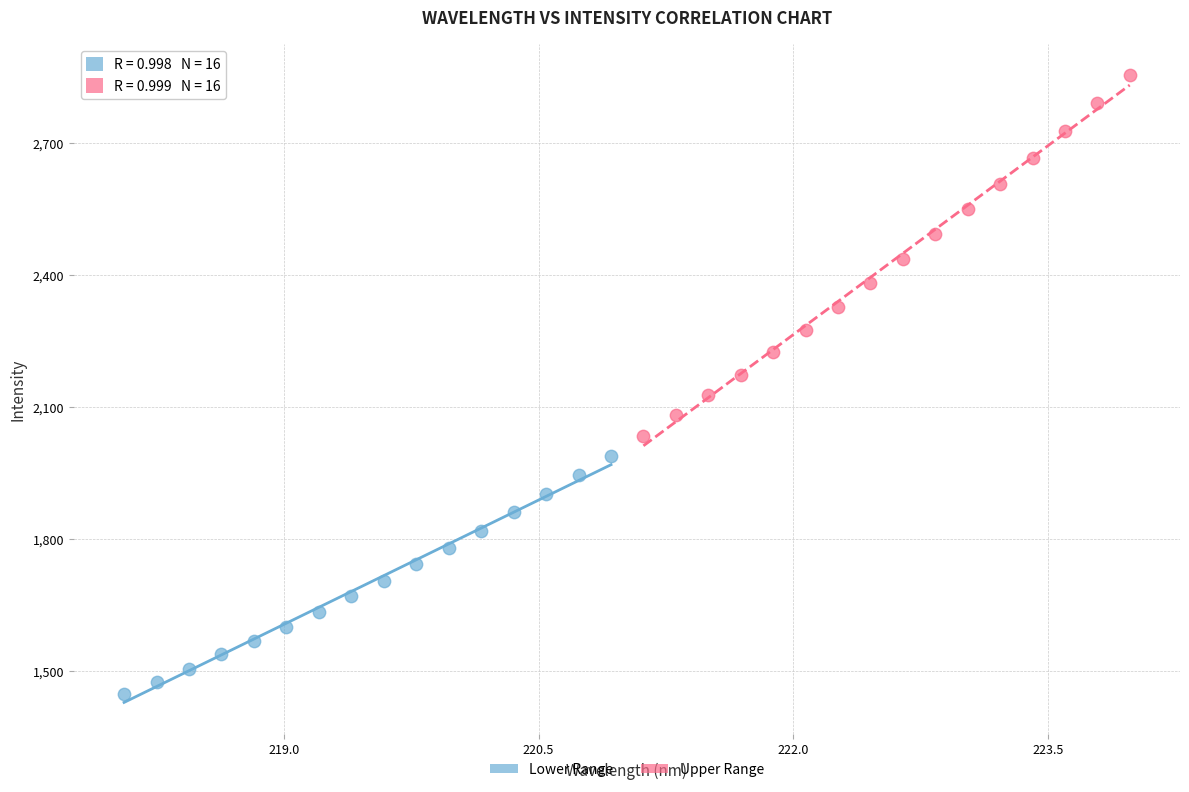

Which series has the largest Y range (max minus min)?

Upper Range